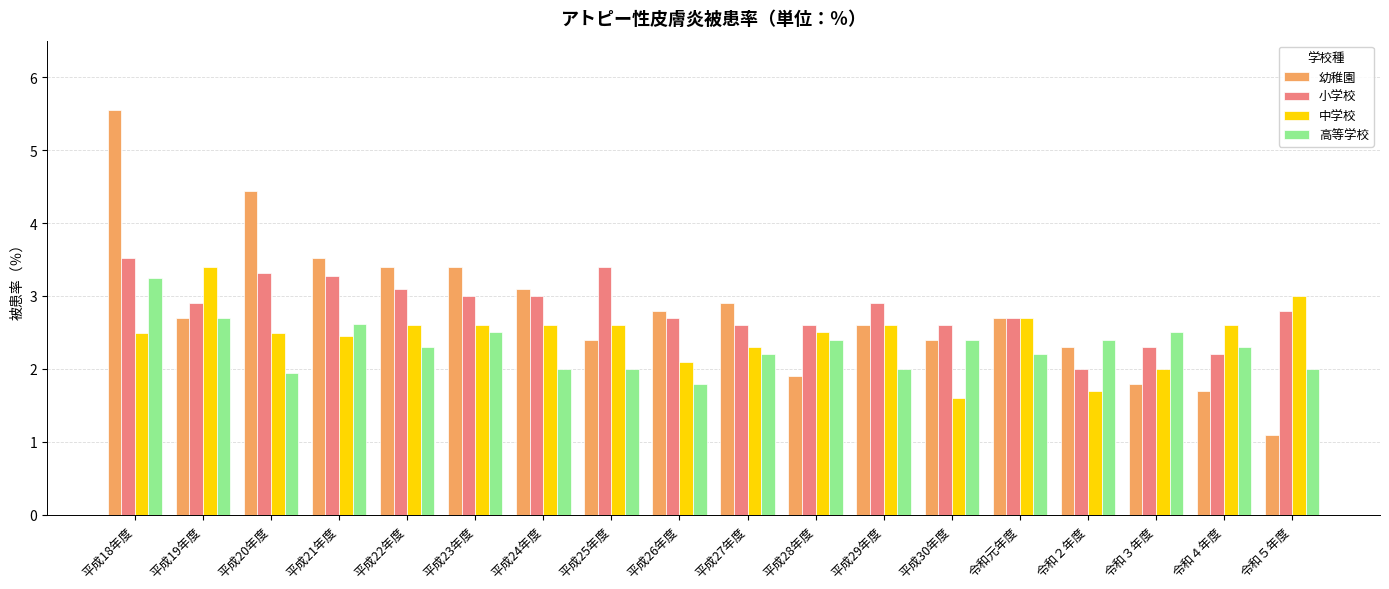

What is the highest value of the 高等学校 series?

3.2